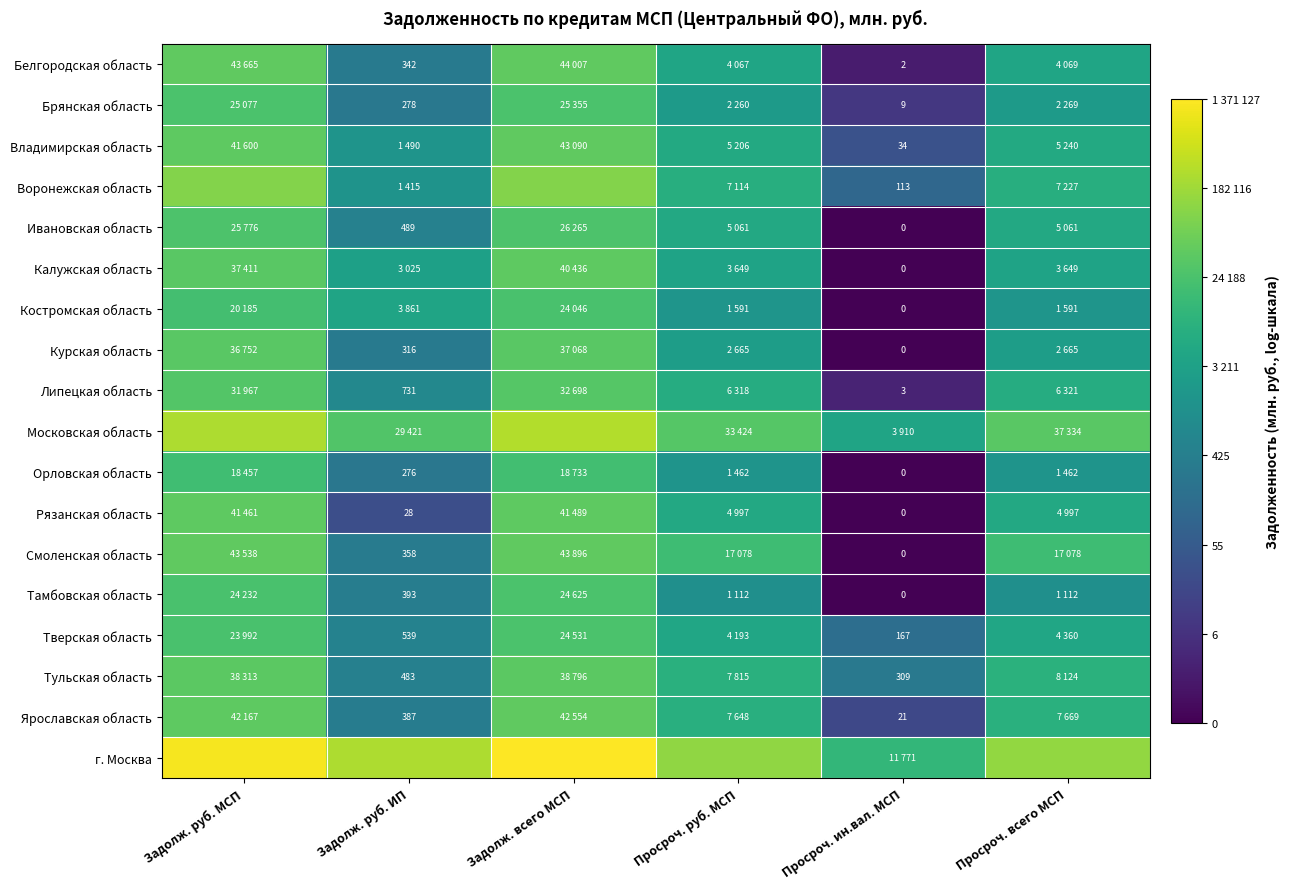

Is the value of Орловская область at Просроч. всего МСП greater than the value of Московская область at Задолж. всего МСП?

No